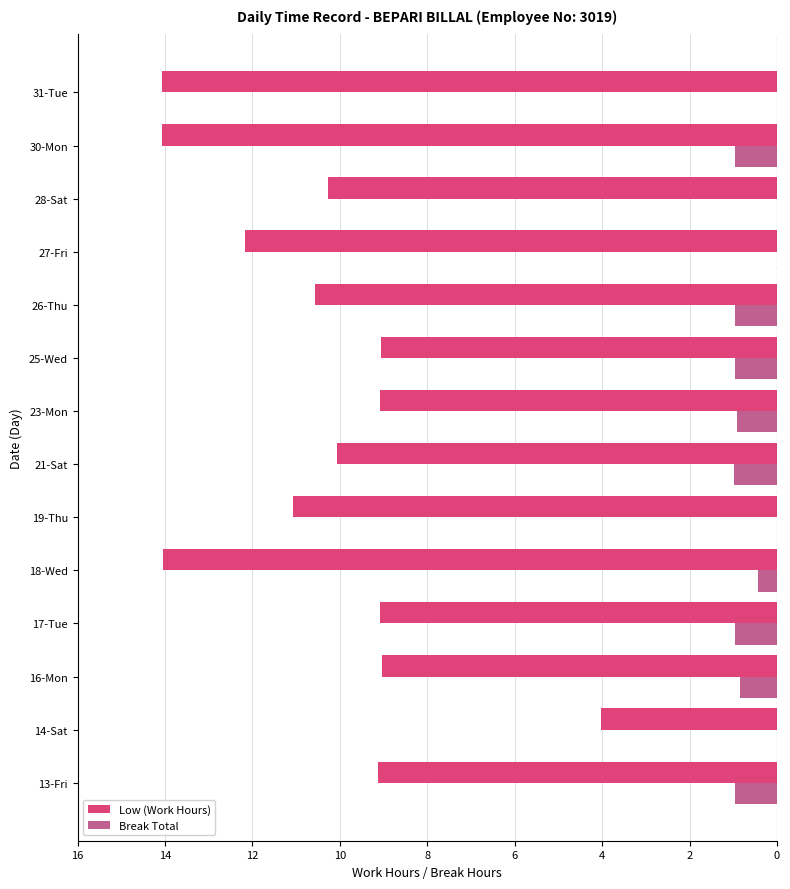

What are all the series names shown in the legend?

Low (Work Hours), Break Total